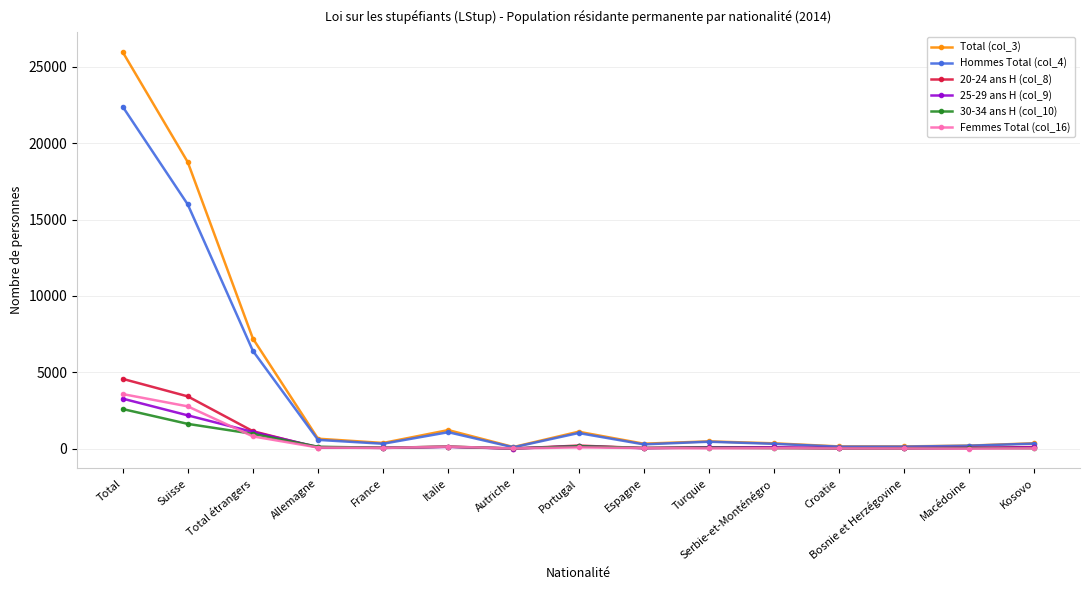

The value of Femmes Total (col_16) at Total étrangers is 806. True or false?

True